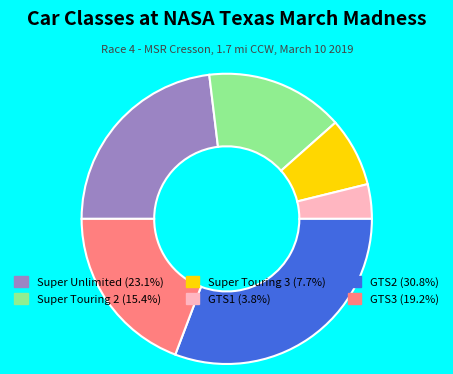

Which has a higher value, Super Touring 3 or GTS2?

GTS2